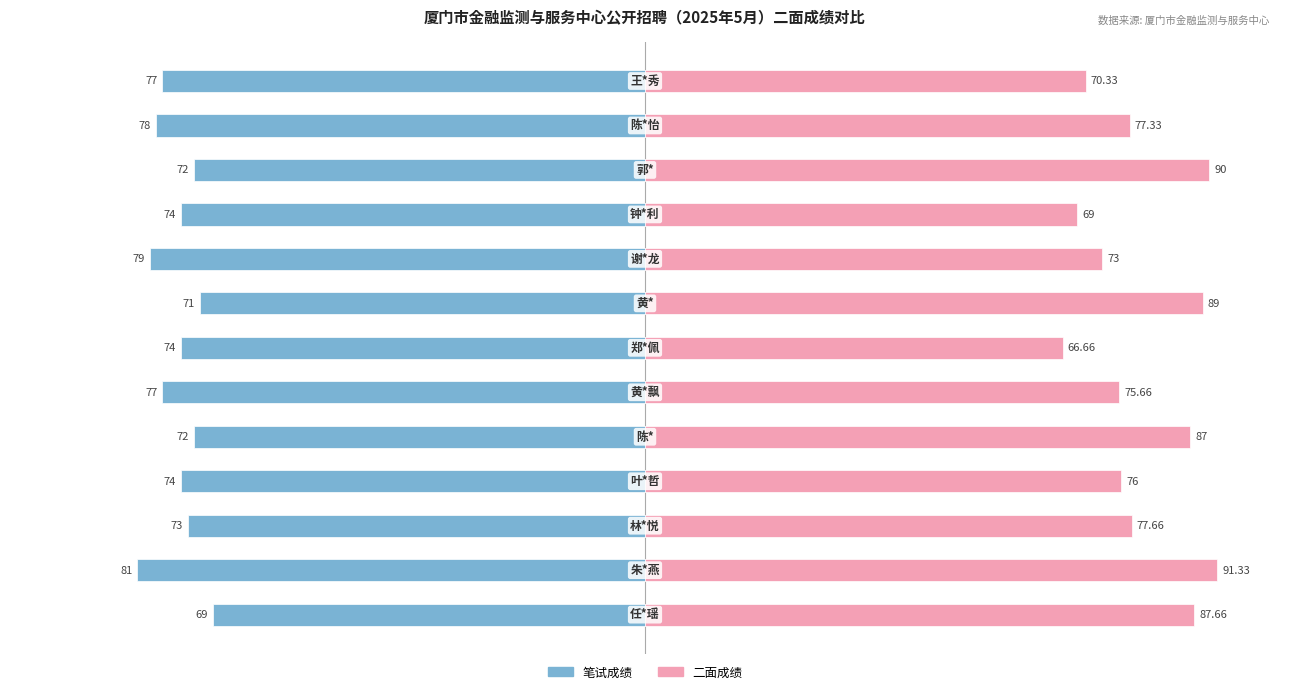

How many groups of bars are there?

13